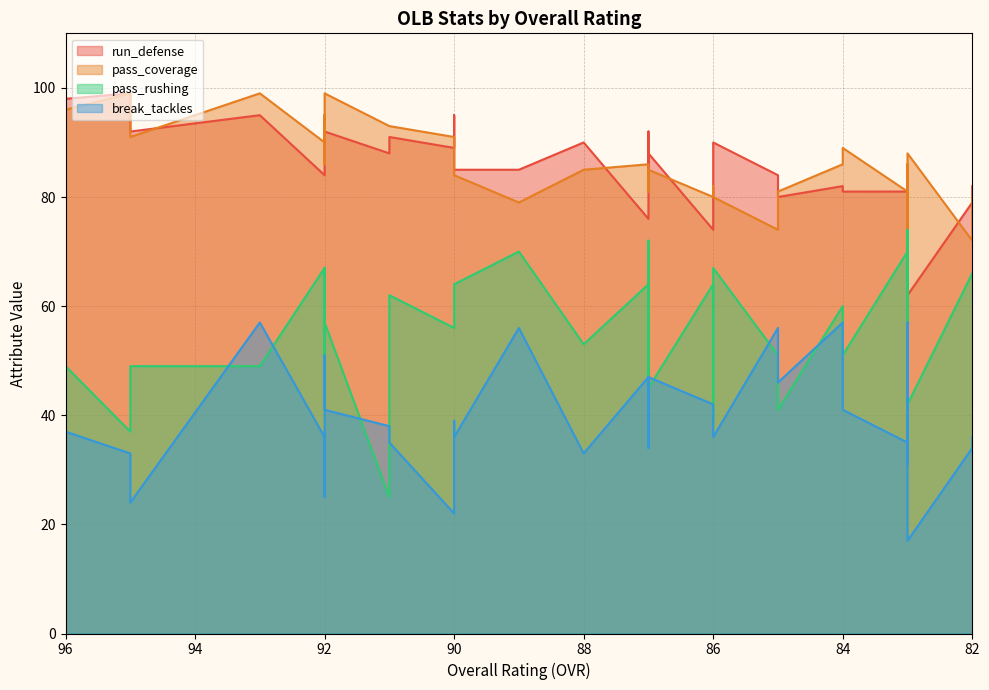

True or false: pass_coverage and run_defense cross at least once.

True